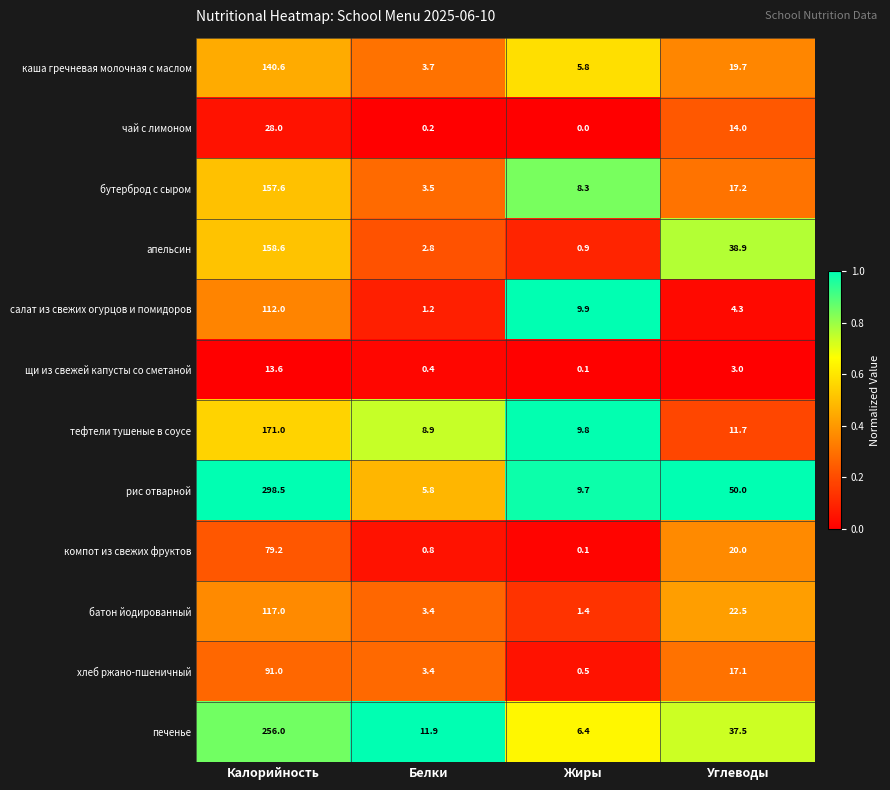

At which category is the sum across all series the highest?

Калорийность